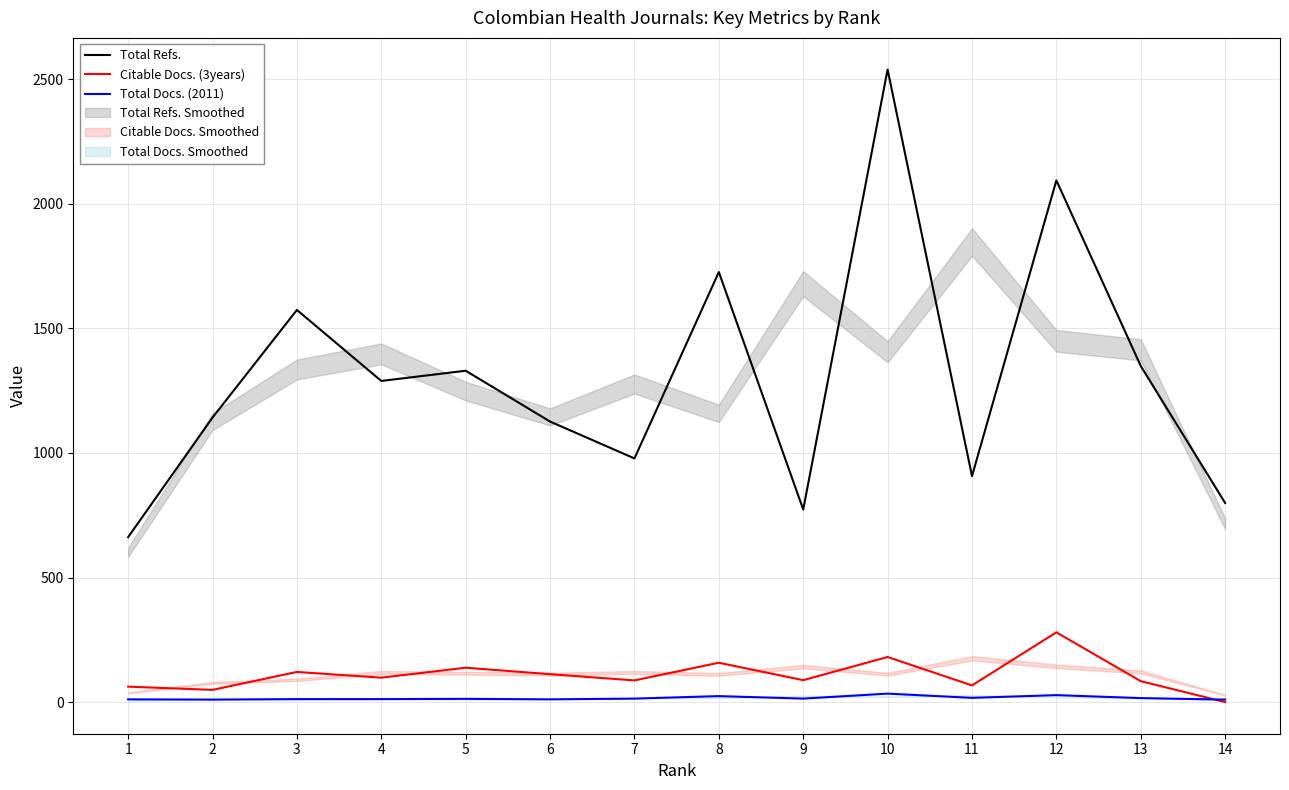

In Citable Docs. (3years), how many points are lower than both neighbors (excluding endpoints)?

5